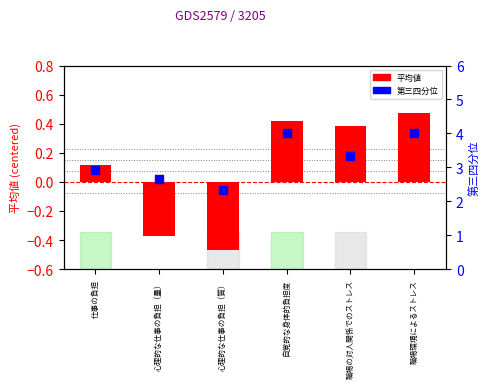

Is the value of 平均値 at 職場の対人関係でのストレス greater than the value of 第三四分位 at 仕事の負担?

No